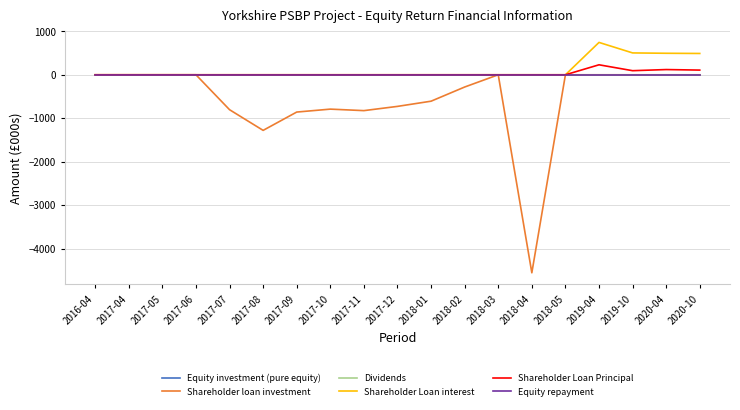

Does the chart display data point markers on the line(s)?

No